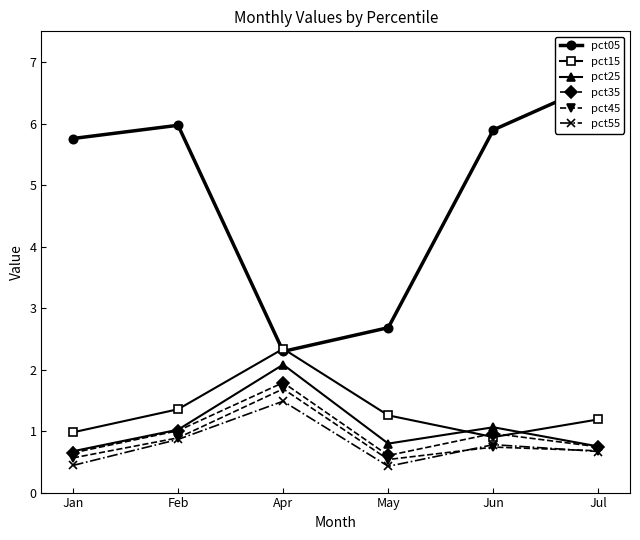

How many categories are shown in the chart?

6